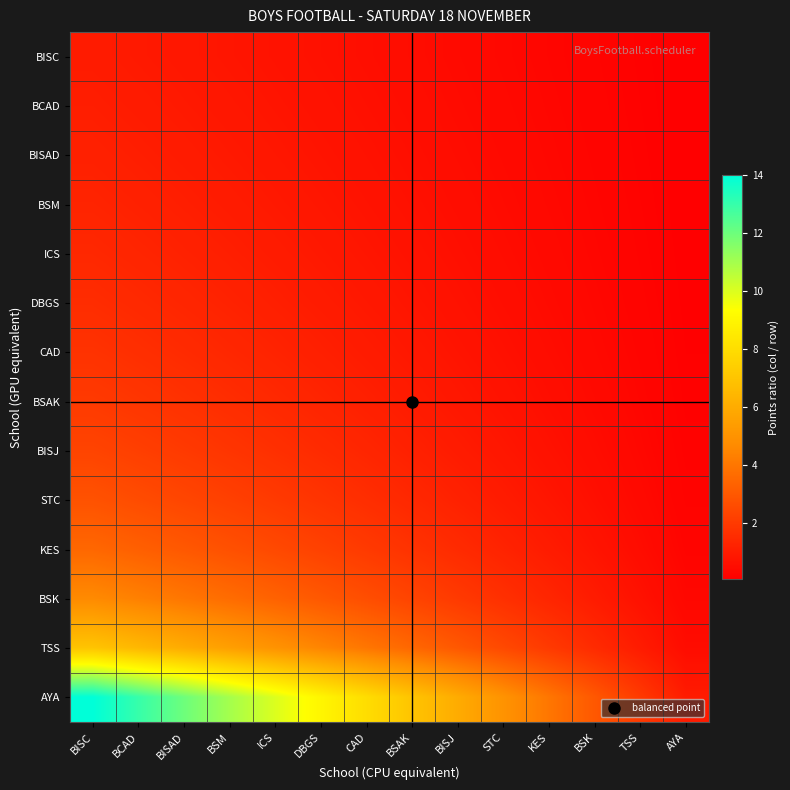

At which category is the sum across all series the highest?

BISC